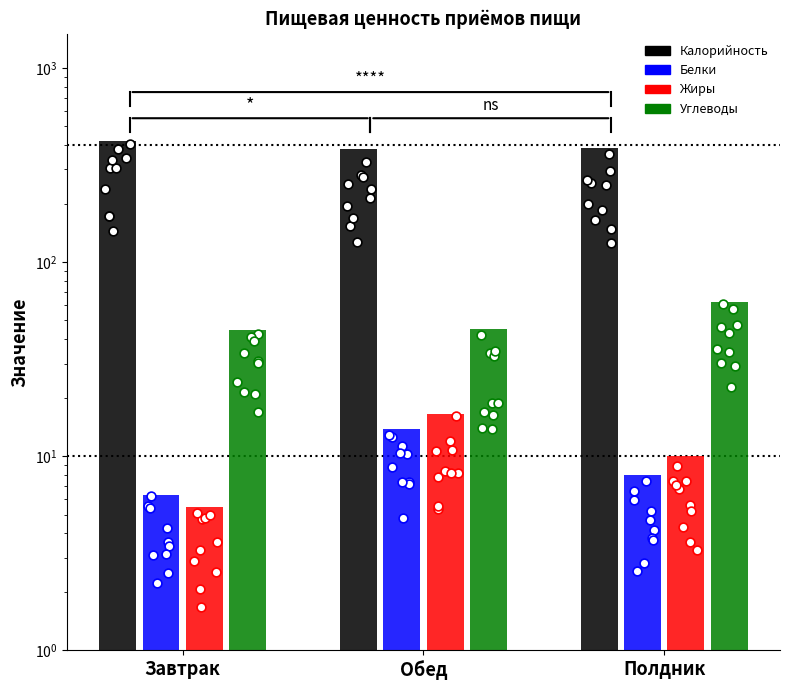

Which series has the widest spread of Y values?

Калорийность